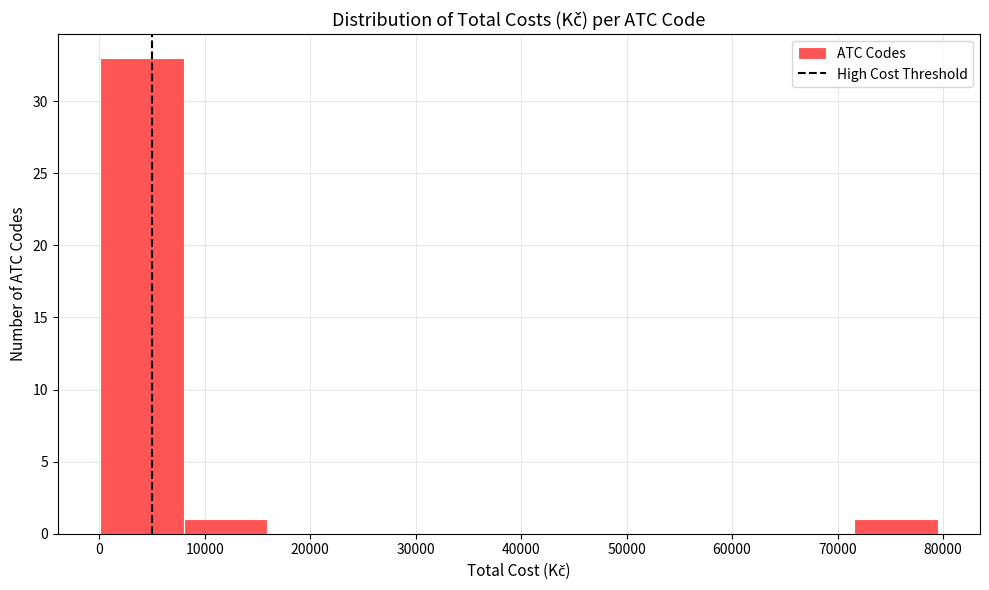

Reading left to right, transcribe this chart: for each bar, give the range it covers on the x-axis and its height. Neither the bar edges nor the heights are printed on the chart, so give them approximately, as read against the axes.

0 to 8000: 33
8000 to 16000: 1
16000 to 24000: 0
24000 to 32000: 0
32000 to 40000: 0
40000 to 48000: 0
48000 to 56000: 0
56000 to 64000: 0
64000 to 72000: 0
72000 to 80000: 1